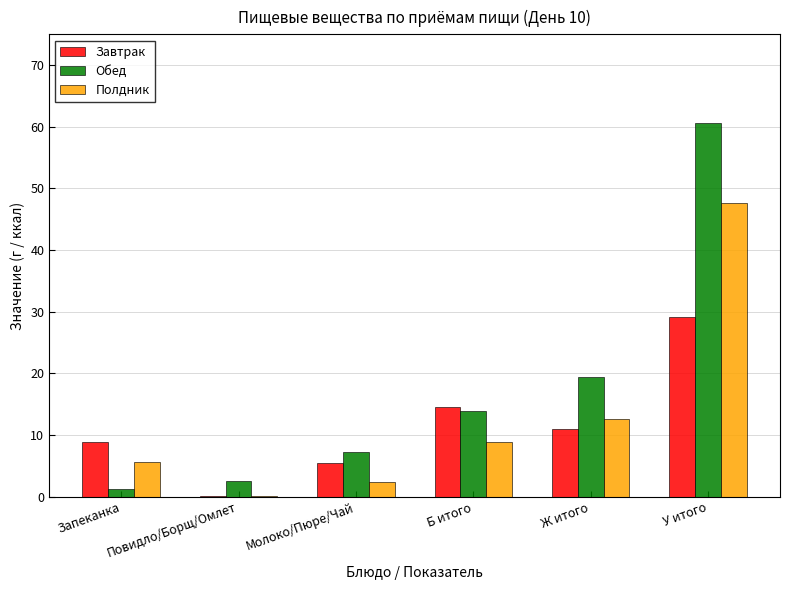

What is the sum of the Завтрак values at Молоко/Пюре/Чай and Ж итого?

16.4